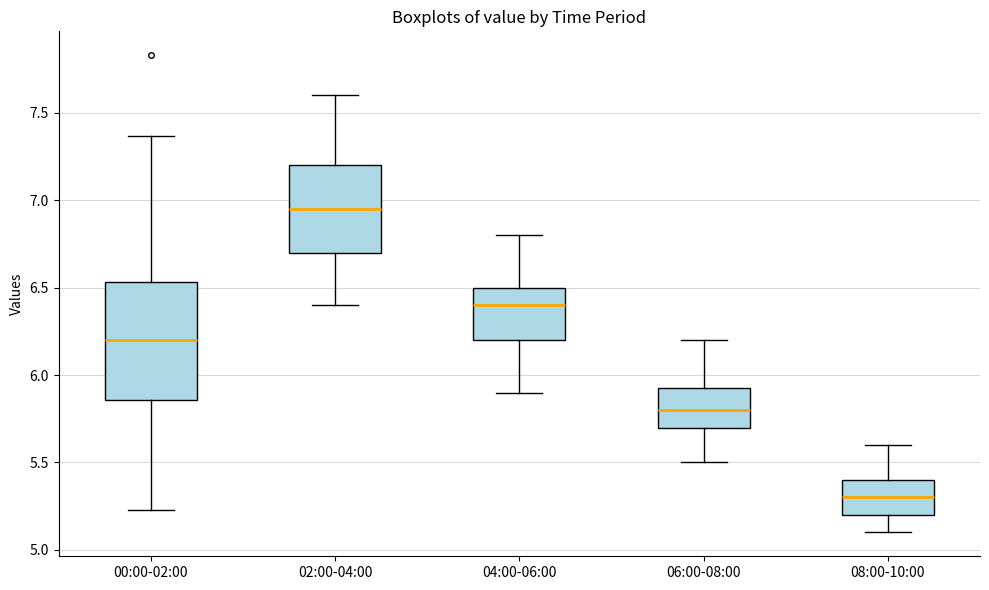

Reading left to right, read every box against the y-axis: the position of its median line, the range the box covers, and the ends of its whiskers. The values are not printed on the chart, so give them approximately, as read against the axis.

00:00-02:00: median 6.20, box 5.85 to 6.55, whiskers 5.25 to 7.35
02:00-04:00: median 6.95, box 6.70 to 7.20, whiskers 6.40 to 7.60
04:00-06:00: median 6.40, box 6.20 to 6.50, whiskers 5.90 to 6.80
06:00-08:00: median 5.80, box 5.70 to 5.95, whiskers 5.50 to 6.20
08:00-10:00: median 5.30, box 5.20 to 5.40, whiskers 5.10 to 5.60